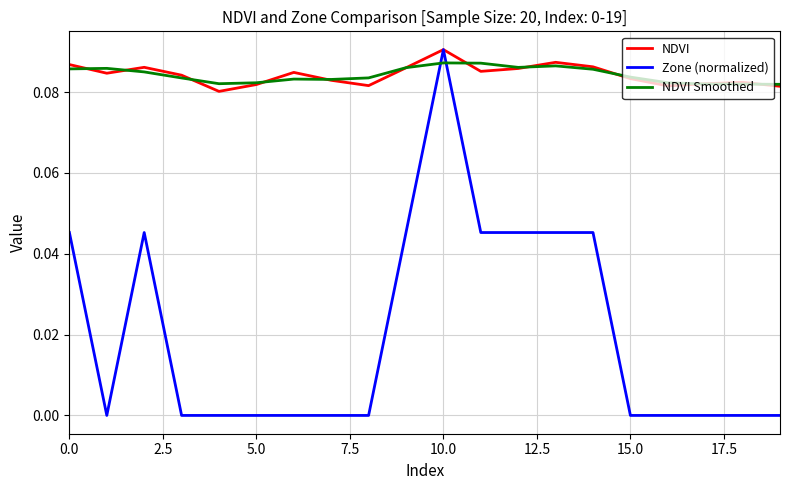

Which series has the largest range (max minus min)?

Zone (normalized)